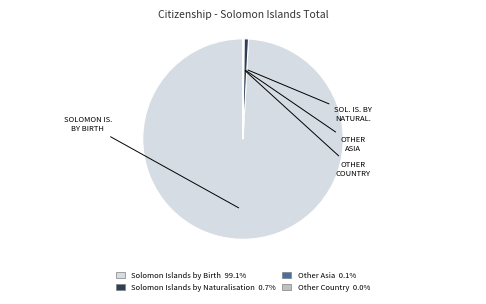

The Solomon Islands by Birth slice represents 89% of the pie. True or false?

False